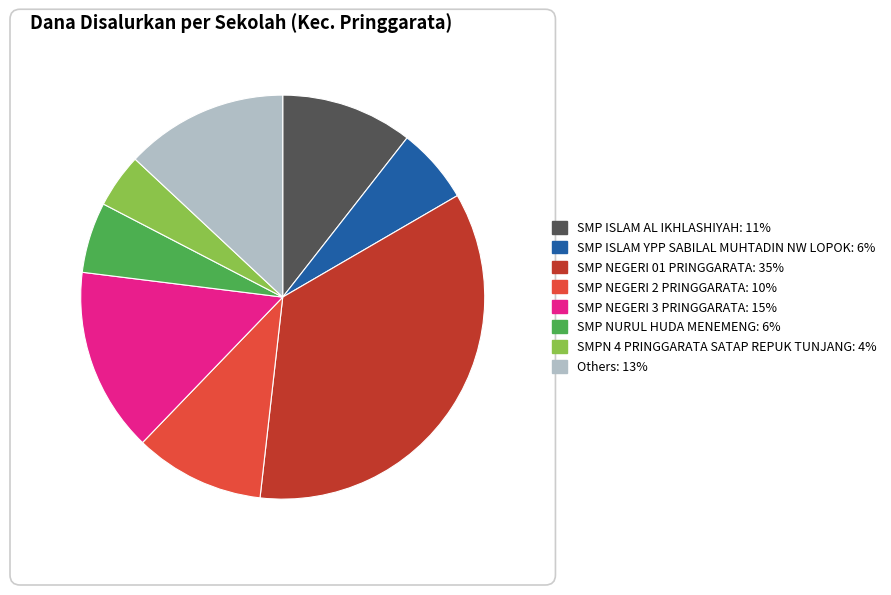

Is there a majority slice in this chart?

No